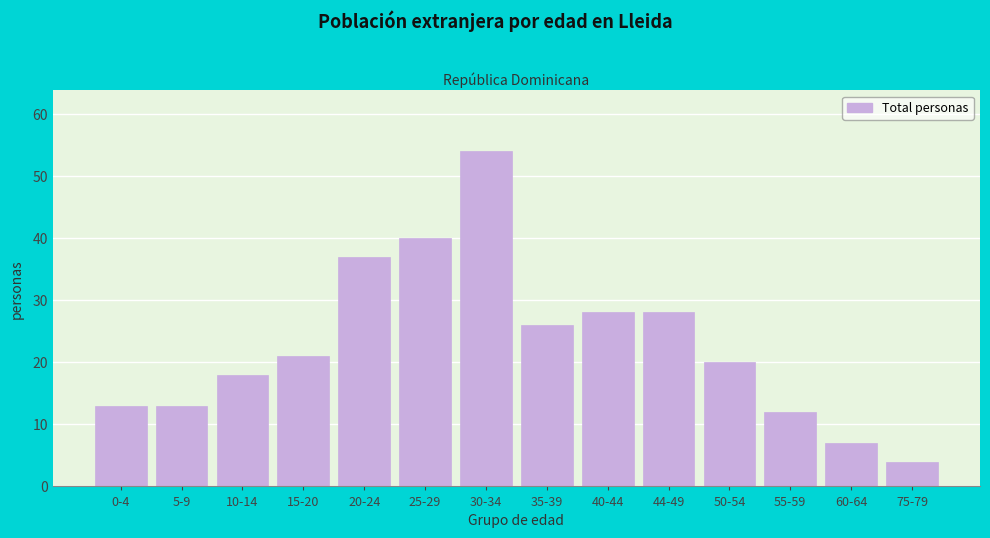

Reading left to right, what are all the values shown in this chart?

13	13	18	21	37	40	54	26	28	28	20	12	7	4